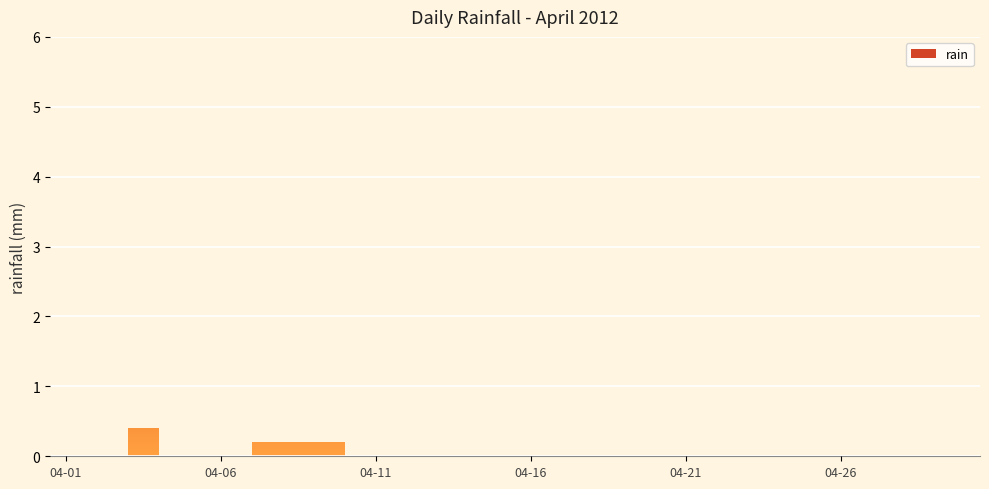

List the labels in order of value, smallest first.

2012-04-02, 2012-04-05, 2012-04-06, 2012-04-11, 2012-04-12, 2012-04-13, 2012-04-14, 2012-04-15, 2012-04-16, 2012-04-17, 2012-04-18, 2012-04-19, 2012-04-21, 2012-04-22, 2012-04-23, 2012-04-24, 2012-04-25, 2012-04-26, 2012-04-28, 2012-04-30, 2012-04-08, 2012-04-10, 2012-04-20, 2012-04-01, 2012-04-03, 2012-04-29, 2012-04-07, 2012-04-27, 2012-04-09, 2012-04-04